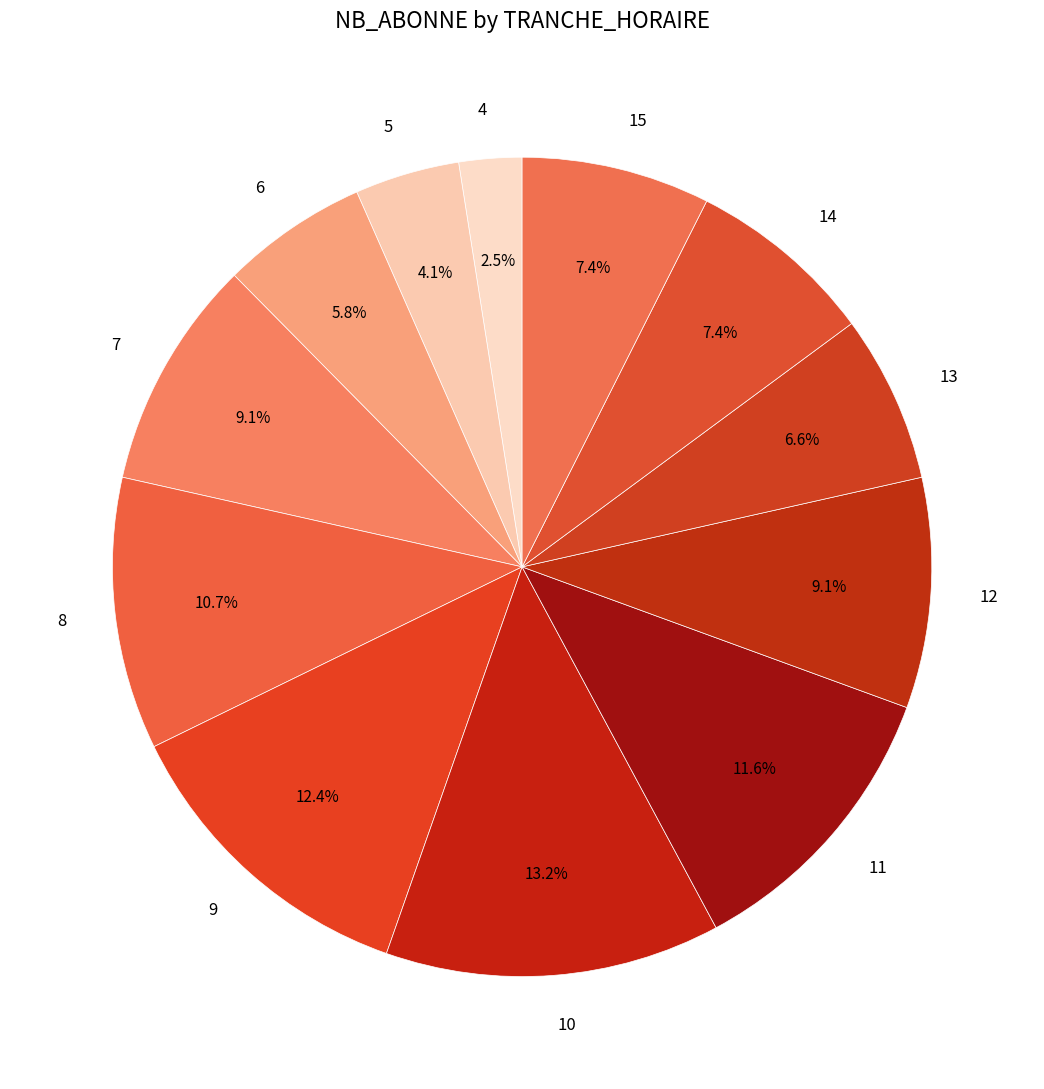

What is the largest slice in the pie chart?

10